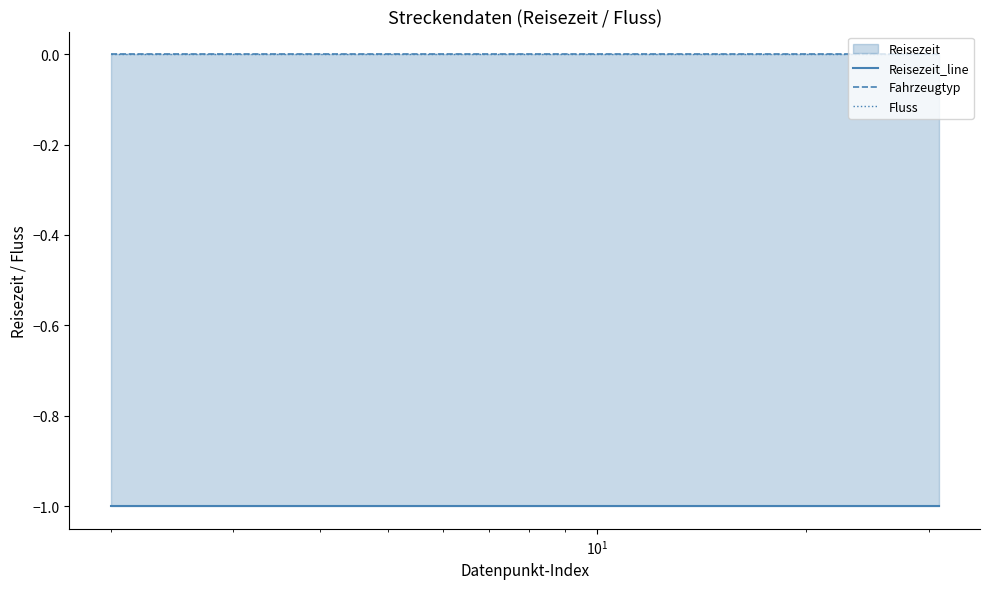

Which series has the largest total across all categories?

Fahrzeugtyp